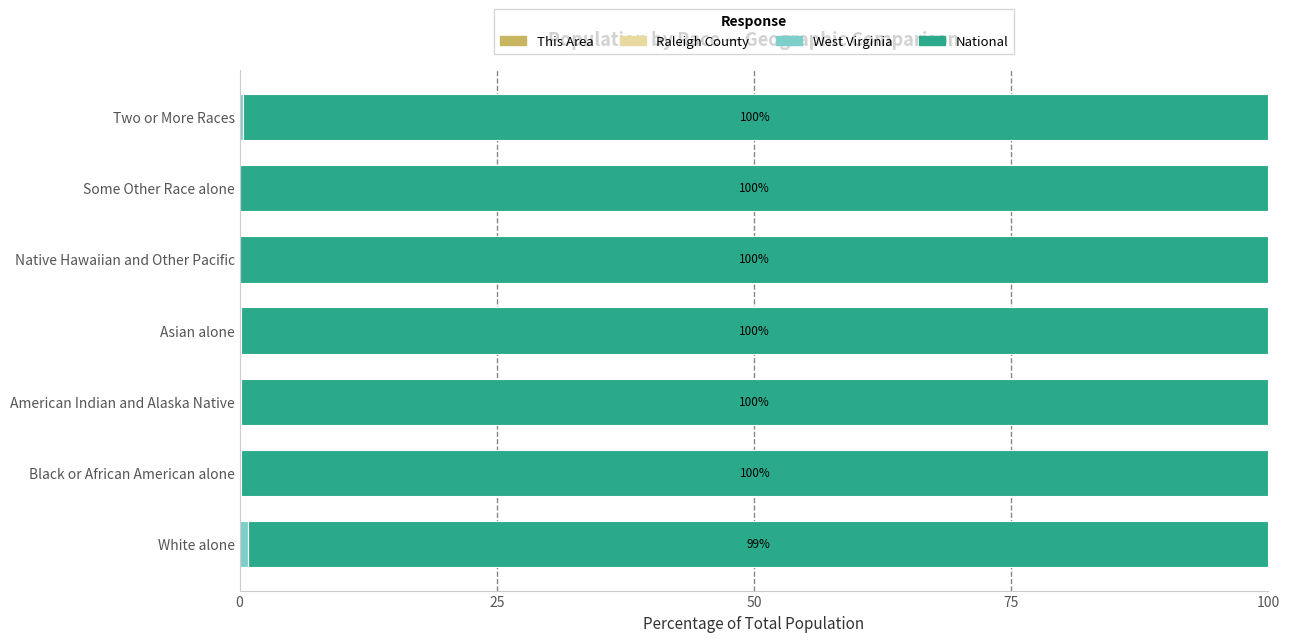

What is the average value of the National series?

99.8